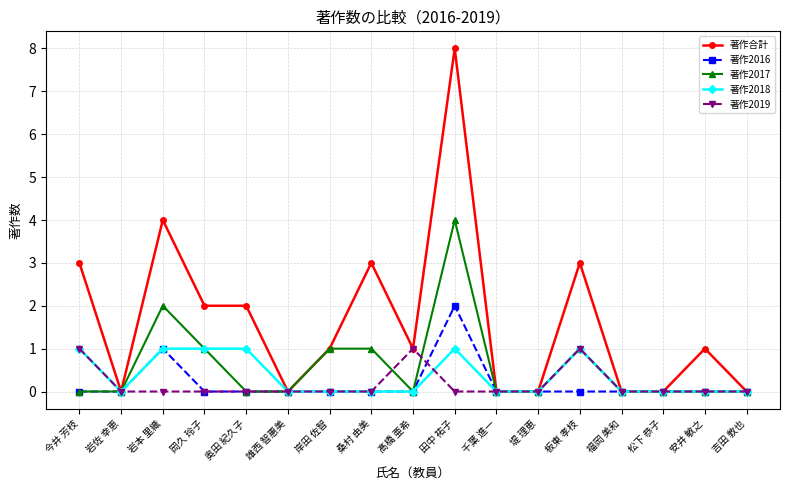

Is the value of 著作2017 at 奥田 紀久子 greater than the value of 著作2018 at 田中 祐子?

No